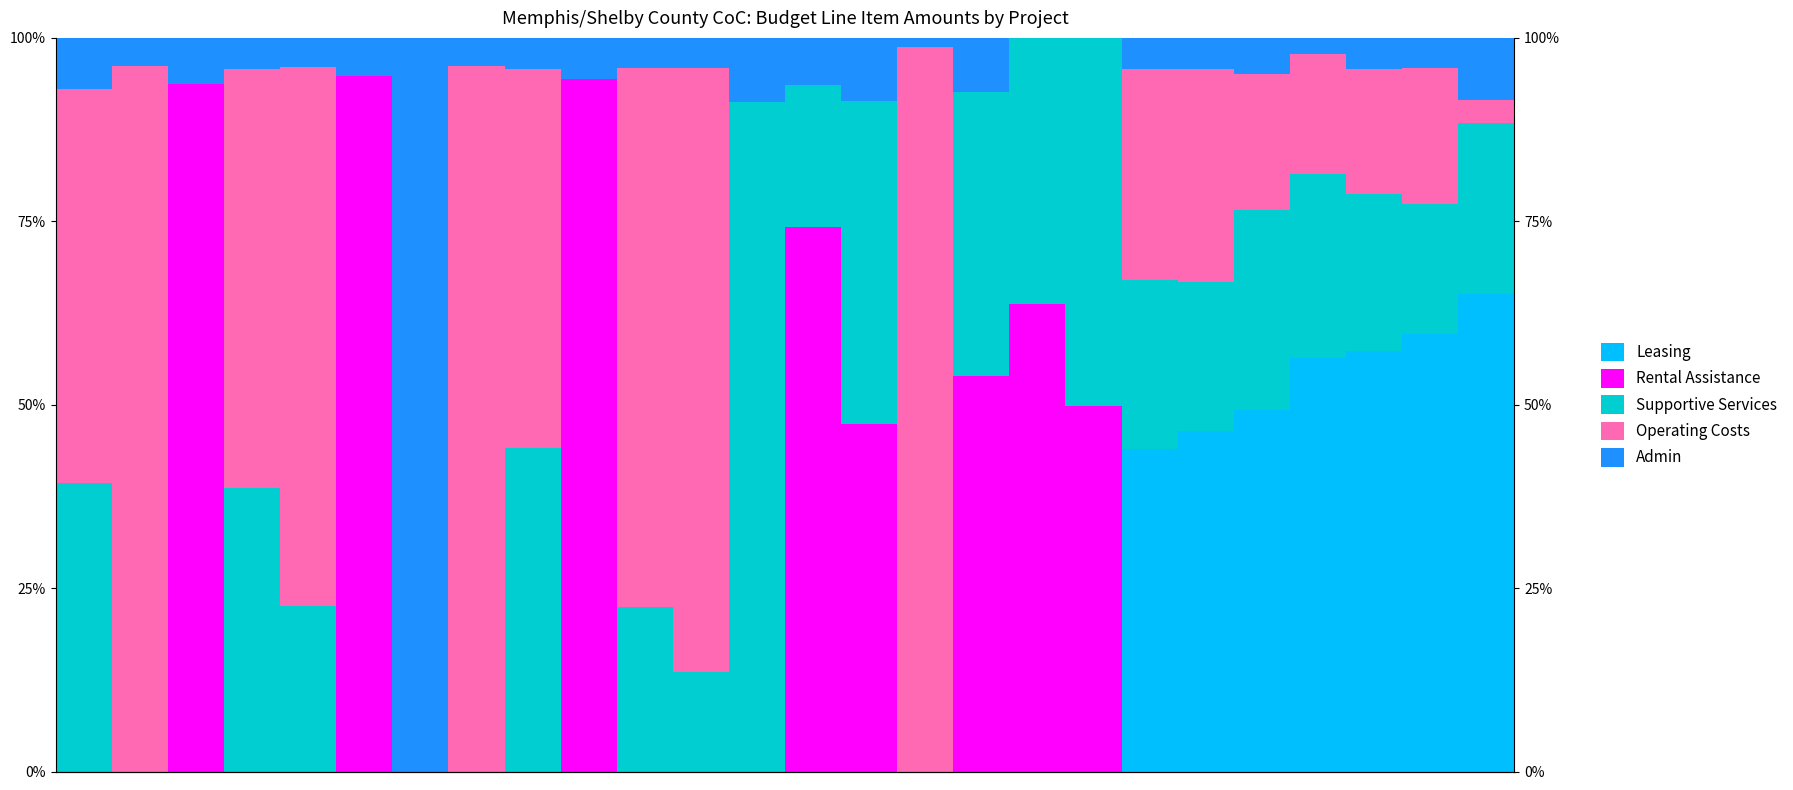

True or false: Rental Assistance has a value of 34.9 at 5.

False